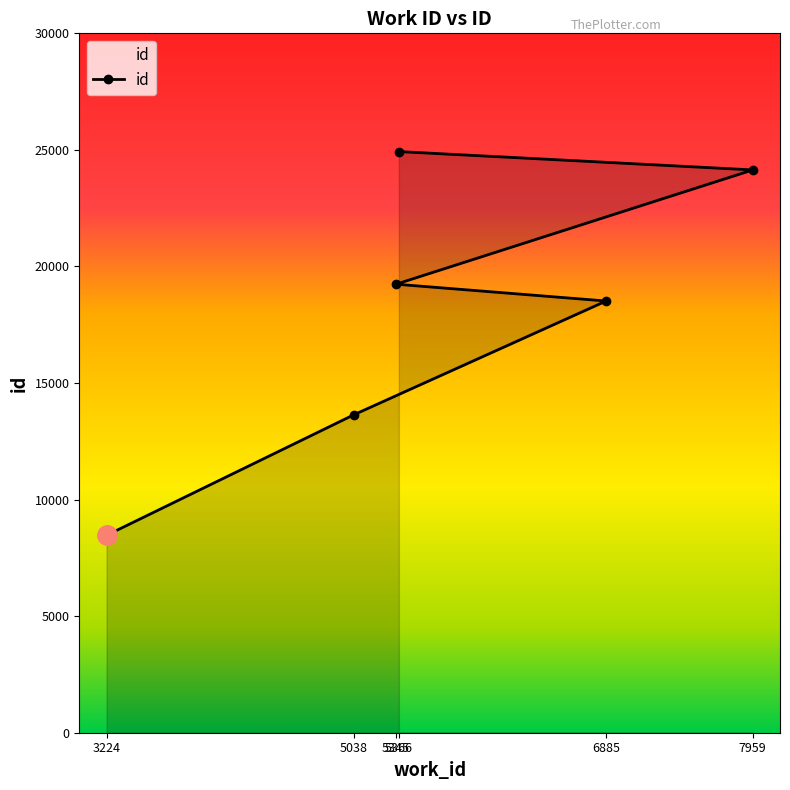

How many data points does each series have?

6